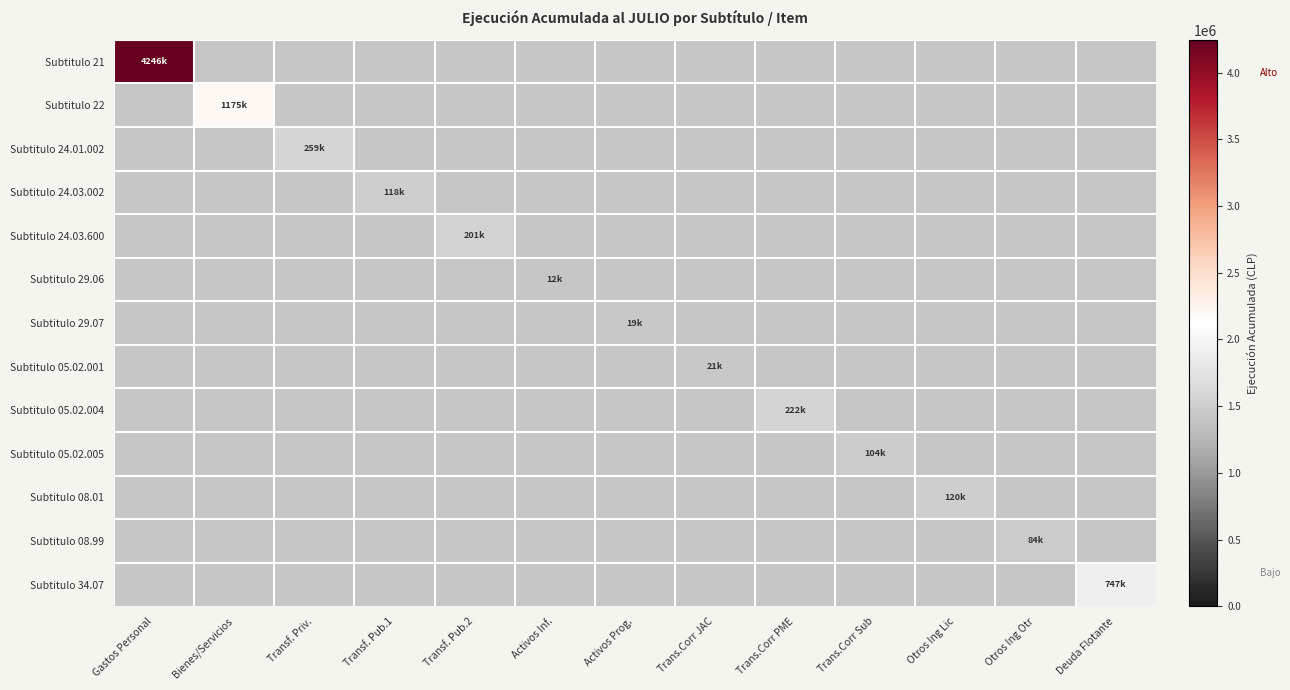

Reading left to right, transcribe all the data shown in this chart.

Subtitulo 21: Gastos Personal=1.0	Bienes/Servicios=0.0	Transf. Priv.=0.0	Transf. Pub.1=0.0	Transf. Pub.2=0.0	Activos Inf.=0.0	Activos Prog.=0.0	Trans.Corr JAC=0.0	Trans.Corr PME=0.0	Trans.Corr Sub=0.0	Otros Ing Lic=0.0	Otros Ing Otr=0.0	Deuda Flotante=0.0
Subtitulo 22: Gastos Personal=0.0	Bienes/Servicios=0.3	Transf. Priv.=0.0	Transf. Pub.1=0.0	Transf. Pub.2=0.0	Activos Inf.=0.0	Activos Prog.=0.0	Trans.Corr JAC=0.0	Trans.Corr PME=0.0	Trans.Corr Sub=0.0	Otros Ing Lic=0.0	Otros Ing Otr=0.0	Deuda Flotante=0.0
Subtitulo 24.01.002: Gastos Personal=0.0	Bienes/Servicios=0.0	Transf. Priv.=0.1	Transf. Pub.1=0.0	Transf. Pub.2=0.0	Activos Inf.=0.0	Activos Prog.=0.0	Trans.Corr JAC=0.0	Trans.Corr PME=0.0	Trans.Corr Sub=0.0	Otros Ing Lic=0.0	Otros Ing Otr=0.0	Deuda Flotante=0.0
Subtitulo 24.03.002: Gastos Personal=0.0	Bienes/Servicios=0.0	Transf. Priv.=0.0	Transf. Pub.1=0.0	Transf. Pub.2=0.0	Activos Inf.=0.0	Activos Prog.=0.0	Trans.Corr JAC=0.0	Trans.Corr PME=0.0	Trans.Corr Sub=0.0	Otros Ing Lic=0.0	Otros Ing Otr=0.0	Deuda Flotante=0.0
Subtitulo 24.03.600: Gastos Personal=0.0	Bienes/Servicios=0.0	Transf. Priv.=0.0	Transf. Pub.1=0.0	Transf. Pub.2=0.0	Activos Inf.=0.0	Activos Prog.=0.0	Trans.Corr JAC=0.0	Trans.Corr PME=0.0	Trans.Corr Sub=0.0	Otros Ing Lic=0.0	Otros Ing Otr=0.0	Deuda Flotante=0.0
Subtitulo 29.06: Gastos Personal=0.0	Bienes/Servicios=0.0	Transf. Priv.=0.0	Transf. Pub.1=0.0	Transf. Pub.2=0.0	Activos Inf.=0.0	Activos Prog.=0.0	Trans.Corr JAC=0.0	Trans.Corr PME=0.0	Trans.Corr Sub=0.0	Otros Ing Lic=0.0	Otros Ing Otr=0.0	Deuda Flotante=0.0
Subtitulo 29.07: Gastos Personal=0.0	Bienes/Servicios=0.0	Transf. Priv.=0.0	Transf. Pub.1=0.0	Transf. Pub.2=0.0	Activos Inf.=0.0	Activos Prog.=0.0	Trans.Corr JAC=0.0	Trans.Corr PME=0.0	Trans.Corr Sub=0.0	Otros Ing Lic=0.0	Otros Ing Otr=0.0	Deuda Flotante=0.0
Subtitulo 05.02.001: Gastos Personal=0.0	Bienes/Servicios=0.0	Transf. Priv.=0.0	Transf. Pub.1=0.0	Transf. Pub.2=0.0	Activos Inf.=0.0	Activos Prog.=0.0	Trans.Corr JAC=0.0	Trans.Corr PME=0.0	Trans.Corr Sub=0.0	Otros Ing Lic=0.0	Otros Ing Otr=0.0	Deuda Flotante=0.0
Subtitulo 05.02.004: Gastos Personal=0.0	Bienes/Servicios=0.0	Transf. Priv.=0.0	Transf. Pub.1=0.0	Transf. Pub.2=0.0	Activos Inf.=0.0	Activos Prog.=0.0	Trans.Corr JAC=0.0	Trans.Corr PME=0.1	Trans.Corr Sub=0.0	Otros Ing Lic=0.0	Otros Ing Otr=0.0	Deuda Flotante=0.0
Subtitulo 05.02.005: Gastos Personal=0.0	Bienes/Servicios=0.0	Transf. Priv.=0.0	Transf. Pub.1=0.0	Transf. Pub.2=0.0	Activos Inf.=0.0	Activos Prog.=0.0	Trans.Corr JAC=0.0	Trans.Corr PME=0.0	Trans.Corr Sub=0.0	Otros Ing Lic=0.0	Otros Ing Otr=0.0	Deuda Flotante=0.0
Subtitulo 08.01: Gastos Personal=0.0	Bienes/Servicios=0.0	Transf. Priv.=0.0	Transf. Pub.1=0.0	Transf. Pub.2=0.0	Activos Inf.=0.0	Activos Prog.=0.0	Trans.Corr JAC=0.0	Trans.Corr PME=0.0	Trans.Corr Sub=0.0	Otros Ing Lic=0.0	Otros Ing Otr=0.0	Deuda Flotante=0.0
Subtitulo 08.99: Gastos Personal=0.0	Bienes/Servicios=0.0	Transf. Priv.=0.0	Transf. Pub.1=0.0	Transf. Pub.2=0.0	Activos Inf.=0.0	Activos Prog.=0.0	Trans.Corr JAC=0.0	Trans.Corr PME=0.0	Trans.Corr Sub=0.0	Otros Ing Lic=0.0	Otros Ing Otr=0.0	Deuda Flotante=0.0
Subtitulo 34.07: Gastos Personal=0.0	Bienes/Servicios=0.0	Transf. Priv.=0.0	Transf. Pub.1=0.0	Transf. Pub.2=0.0	Activos Inf.=0.0	Activos Prog.=0.0	Trans.Corr JAC=0.0	Trans.Corr PME=0.0	Trans.Corr Sub=0.0	Otros Ing Lic=0.0	Otros Ing Otr=0.0	Deuda Flotante=0.2